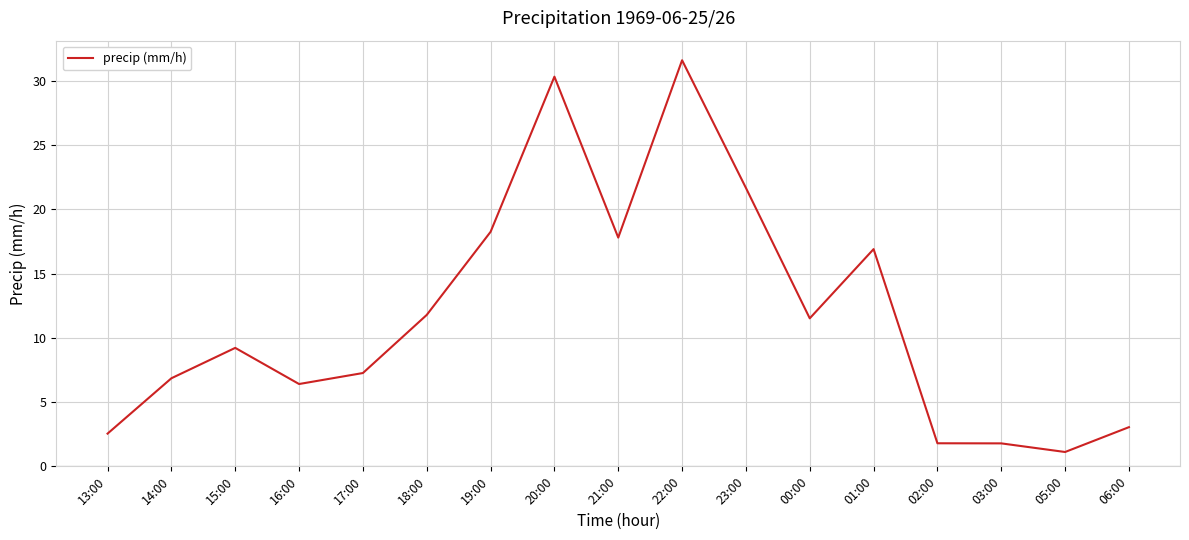

Reading left to right, transcribe all the data shown in this chart.

2.5	6.9	9.2	6.4	7.3	11.8	18.3	30.3	17.8	31.6	21.7	11.5	16.9	1.8	1.8	1.1	3.0